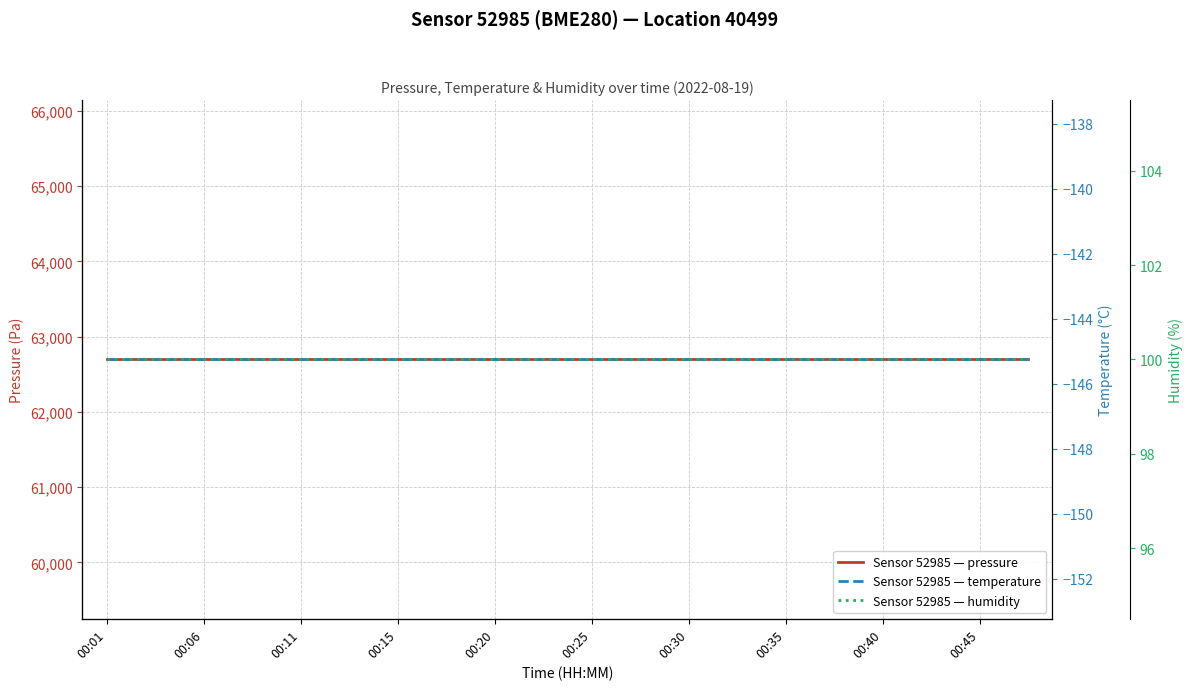

What is the total value across all series at 00:06?

62652.6